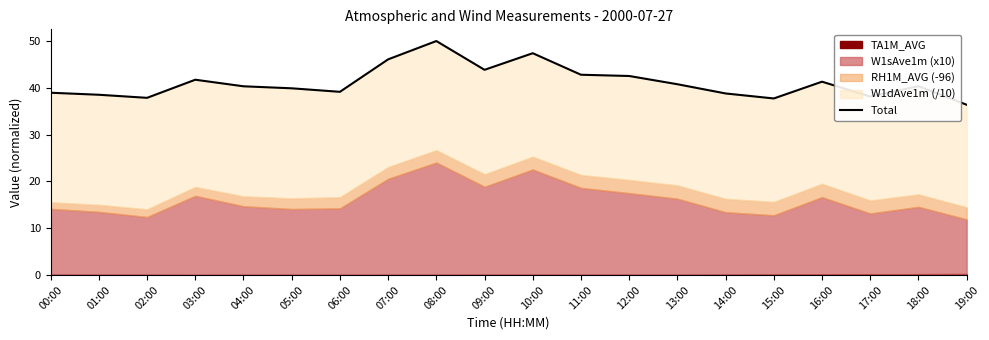

What is the change in value from 02:00 to 05:00?

+2.0